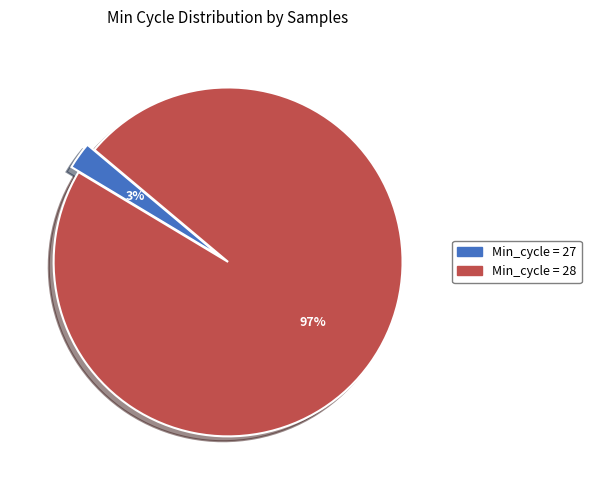

How many slices are in this pie chart?

2